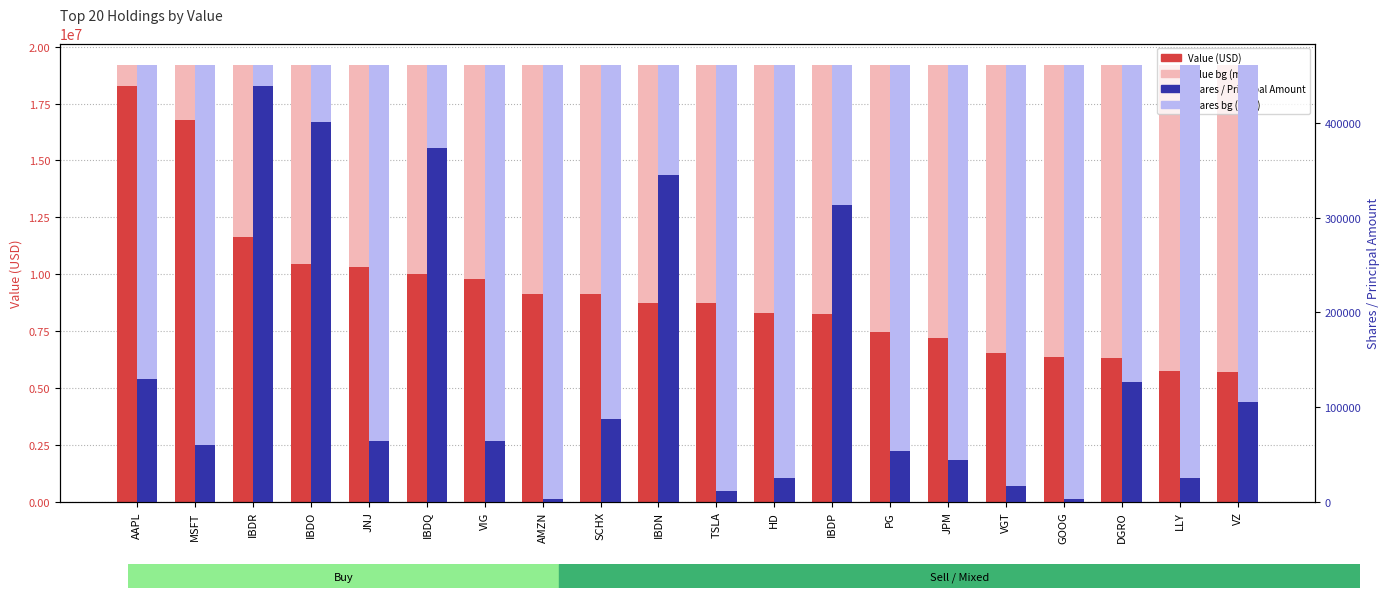

What is the label of the 4th bar from the right?

GOOG